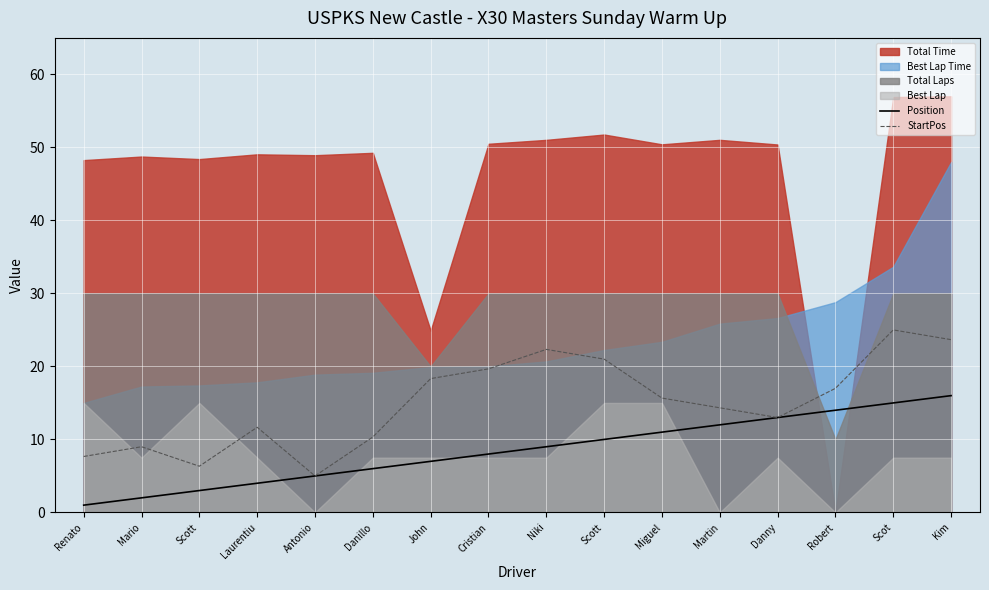

At which label is StartPos closest to 14?

Martin